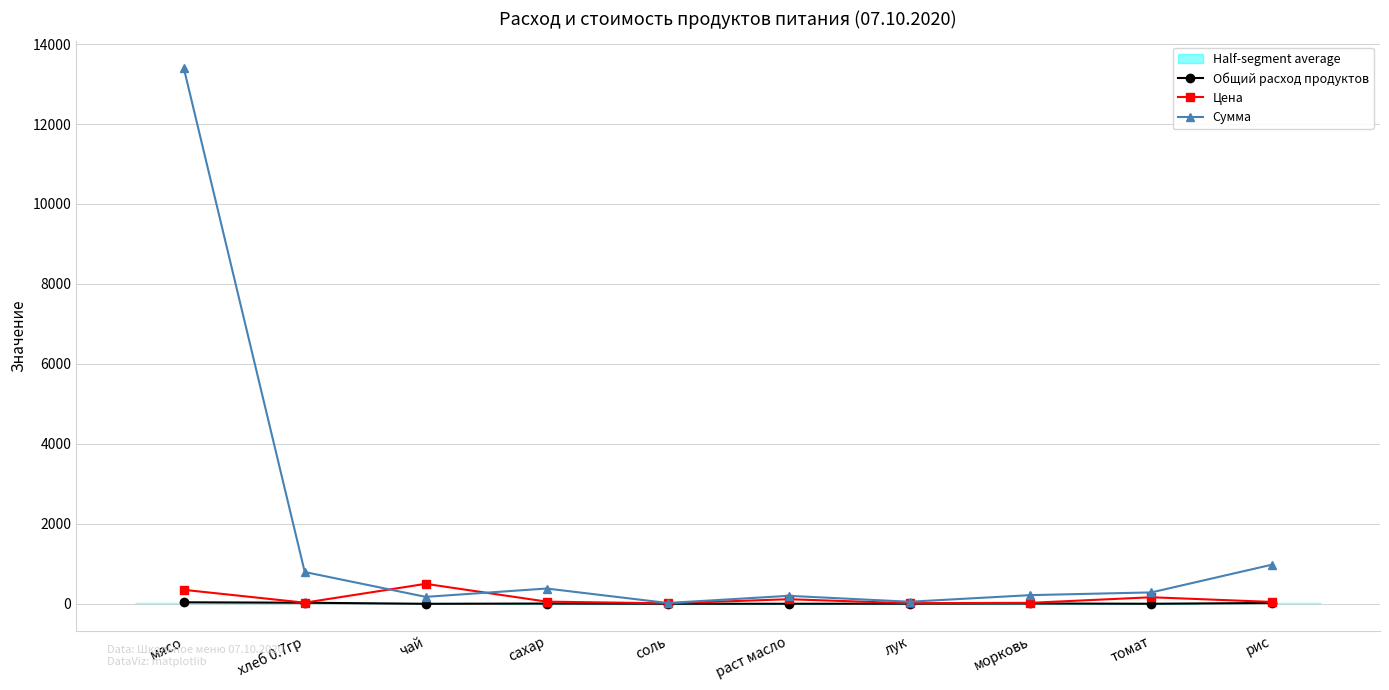

Is the value of Общий расход продуктов at чай greater than the value of Цена at соль?

No